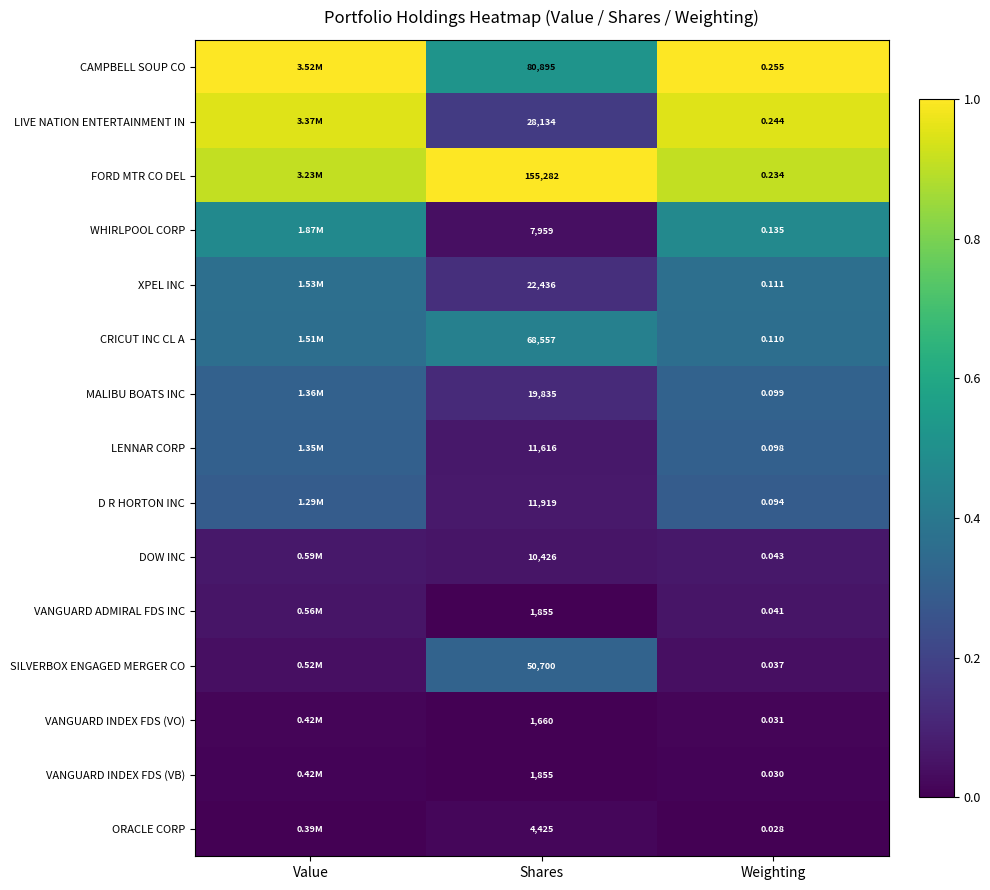

Is the value of DOW INC at Weighting greater than the value of XPEL INC at Shares?

No